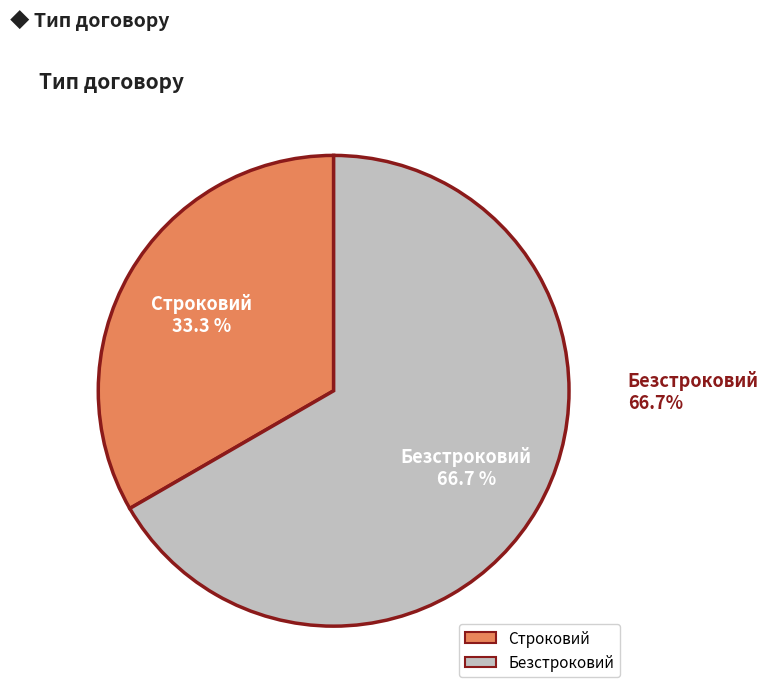

How many segments does this pie chart have?

2